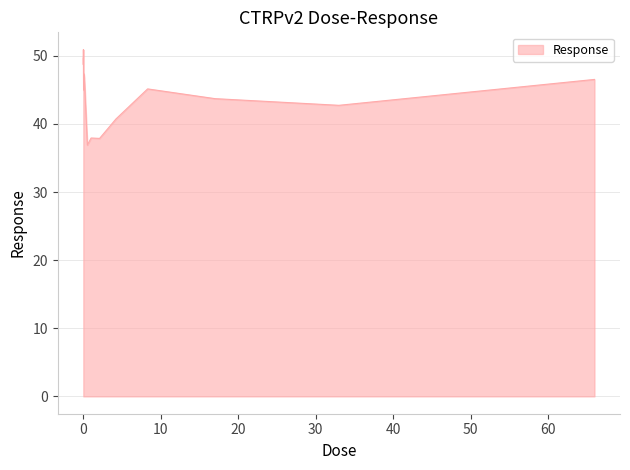

What is the difference between the maximum and minimum values?

14.0